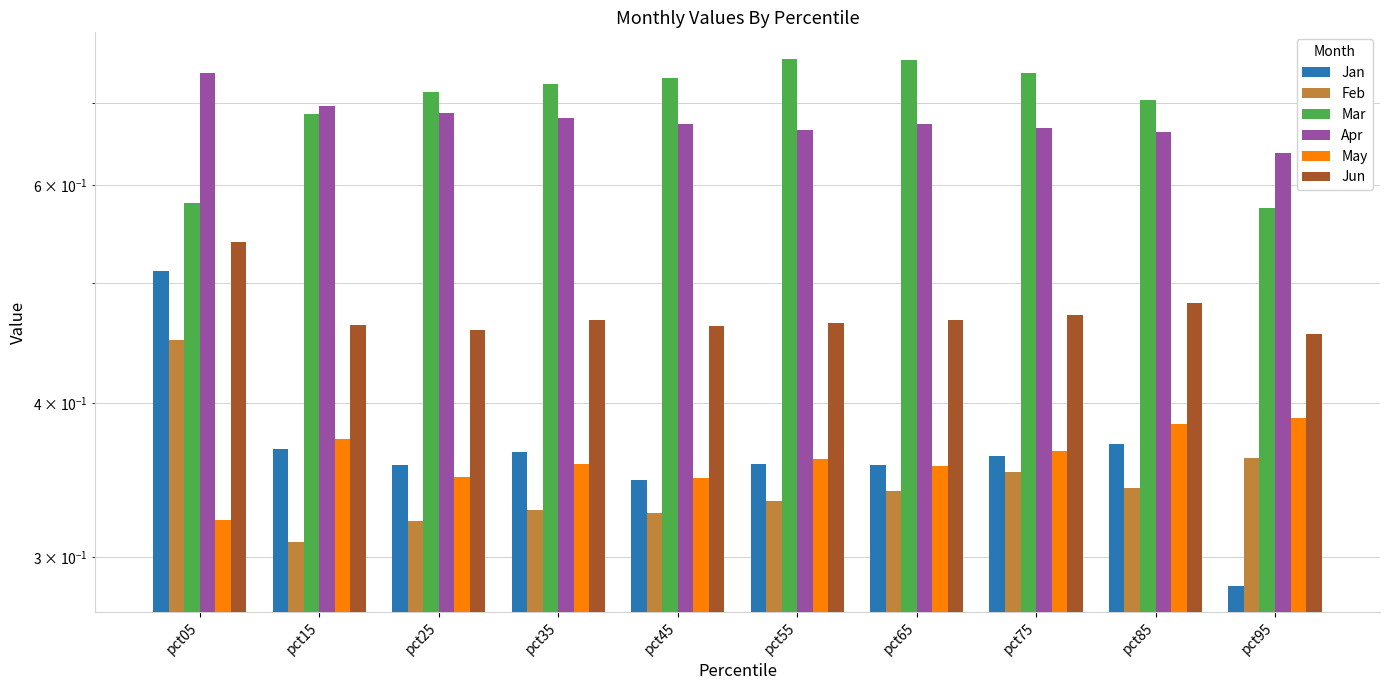

Reading left to right, list all the values displayed in this chart.

Jan: pct05=0.5	pct15=0.4	pct25=0.4	pct35=0.4	pct45=0.3	pct55=0.4	pct65=0.4	pct75=0.4	pct85=0.4	pct95=0.3
Feb: pct05=0.4	pct15=0.3	pct25=0.3	pct35=0.3	pct45=0.3	pct55=0.3	pct65=0.3	pct75=0.4	pct85=0.3	pct95=0.4
Mar: pct05=0.6	pct15=0.7	pct25=0.7	pct35=0.7	pct45=0.7	pct55=0.8	pct65=0.8	pct75=0.7	pct85=0.7	pct95=0.6
Apr: pct05=0.7	pct15=0.7	pct25=0.7	pct35=0.7	pct45=0.7	pct55=0.7	pct65=0.7	pct75=0.7	pct85=0.7	pct95=0.6
May: pct05=0.3	pct15=0.4	pct25=0.3	pct35=0.4	pct45=0.3	pct55=0.4	pct65=0.4	pct75=0.4	pct85=0.4	pct95=0.4
Jun: pct05=0.5	pct15=0.5	pct25=0.5	pct35=0.5	pct45=0.5	pct55=0.5	pct65=0.5	pct75=0.5	pct85=0.5	pct95=0.5